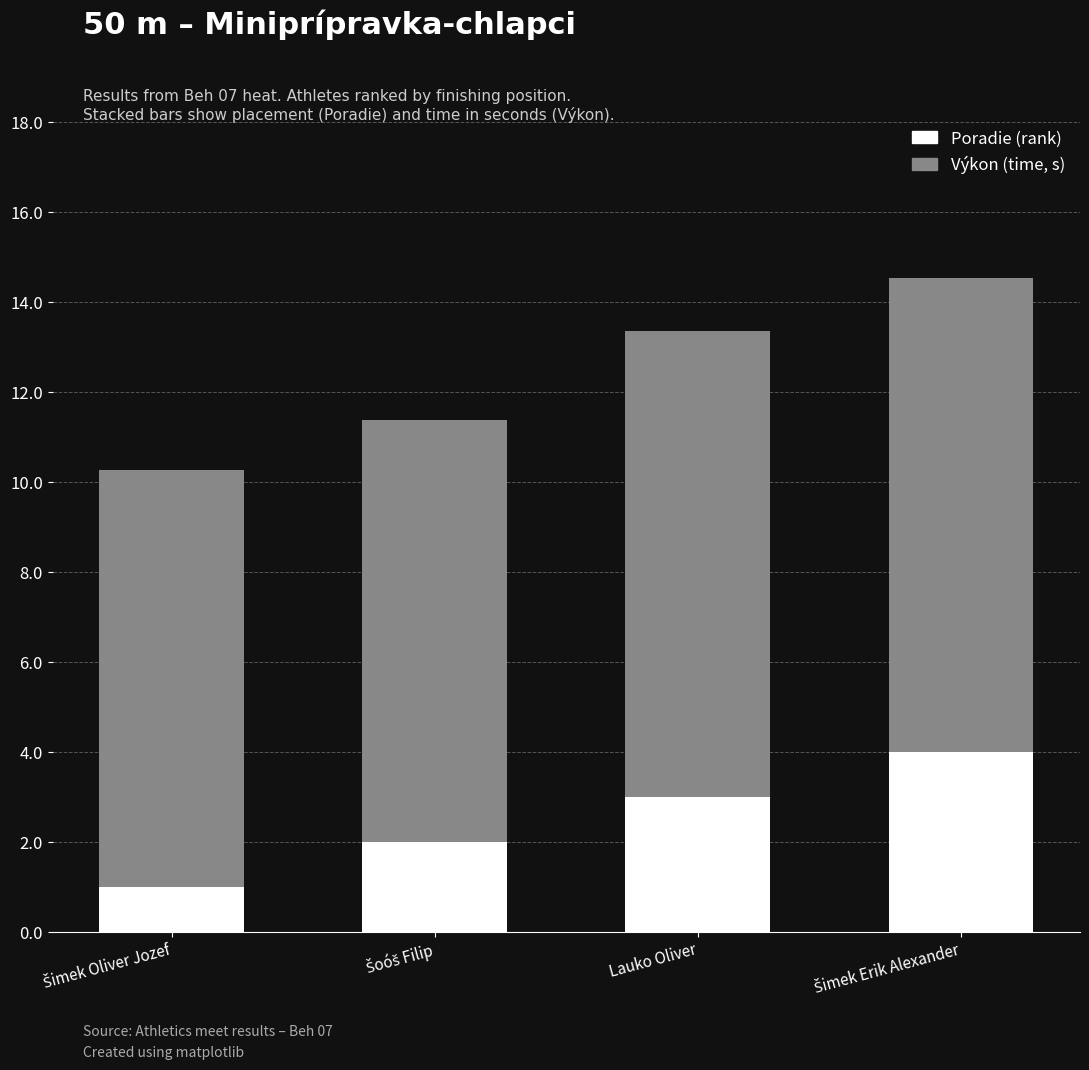

Reading left to right, transcribe the values for Poradie.

1.0	2.0	3.0	4.0